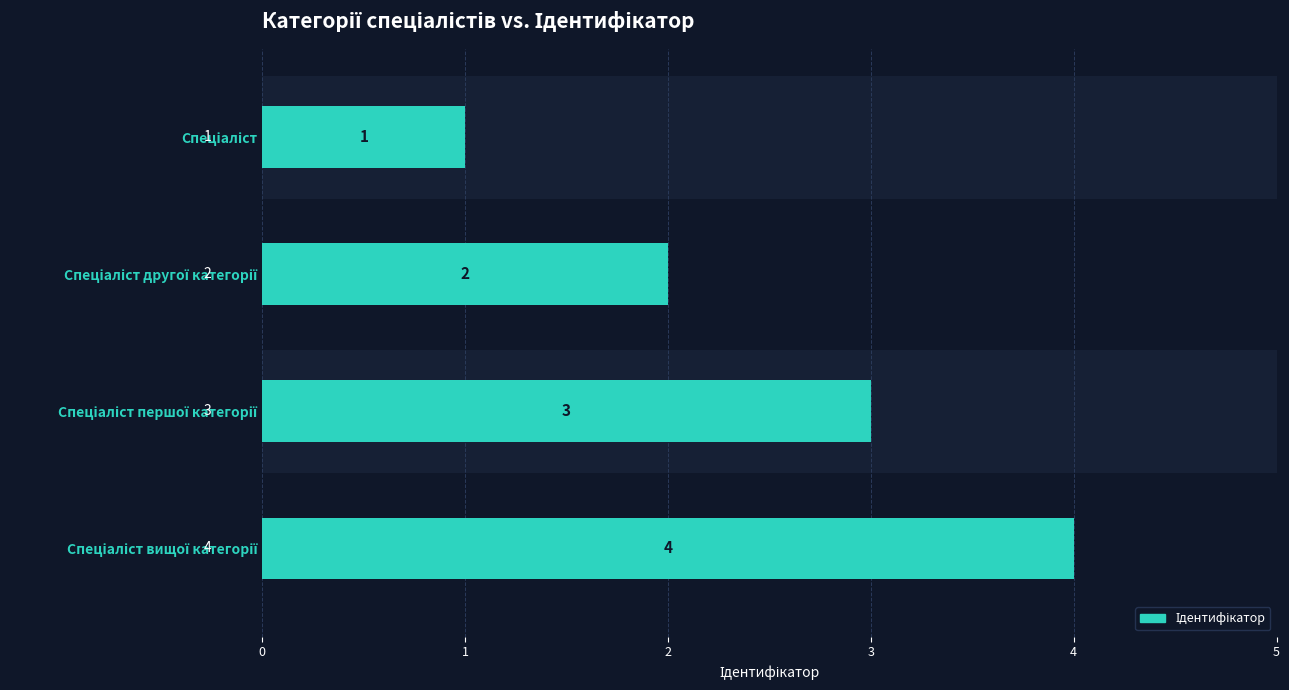

What is the difference between the maximum and second lowest values?

2